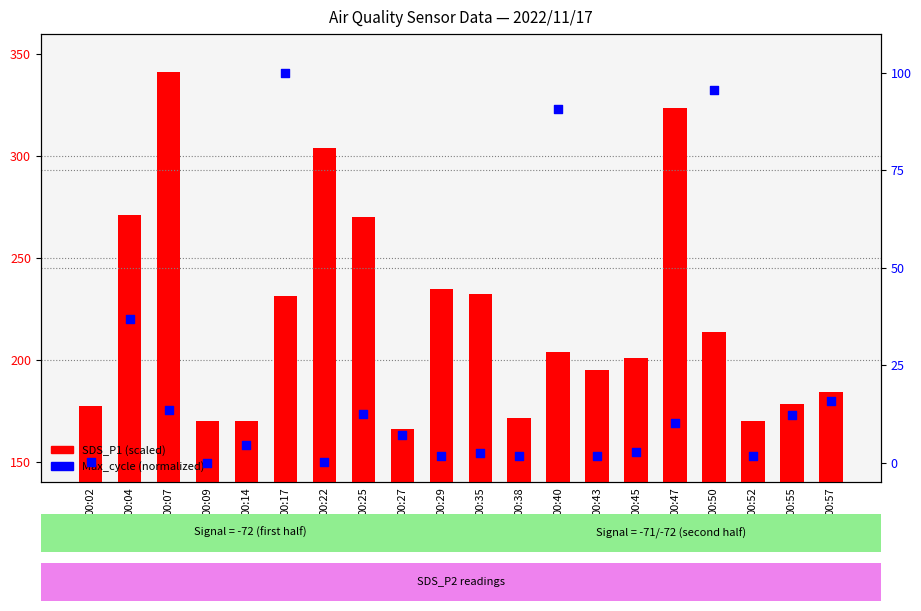

What is the total value across all series at 00:50?

309.2